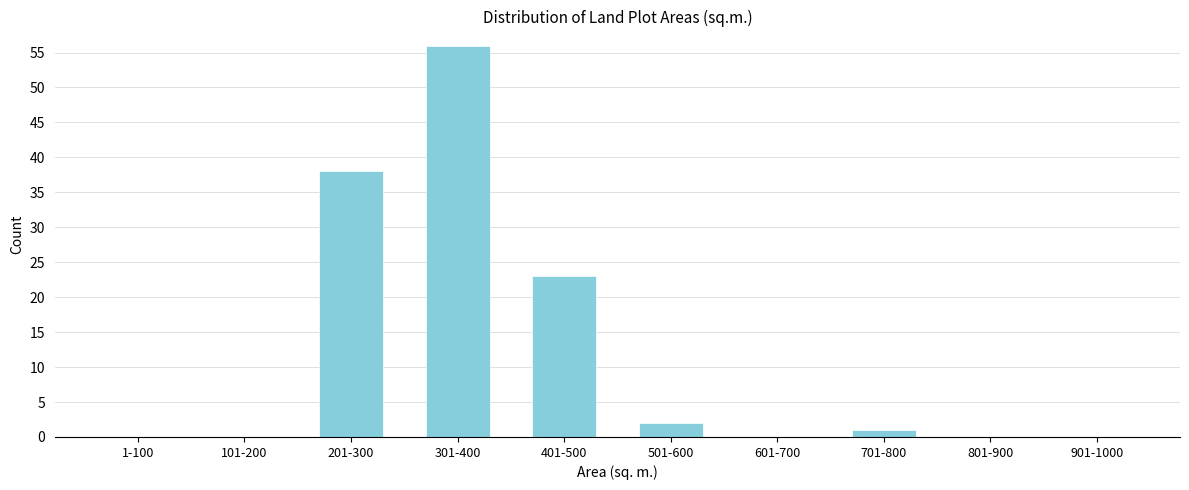

Reading left to right, list all the values displayed in this chart.

1-100=0	101-200=0	201-300=38	301-400=56	401-500=23	501-600=2	601-700=0	701-800=1	801-900=0	901-1000=0